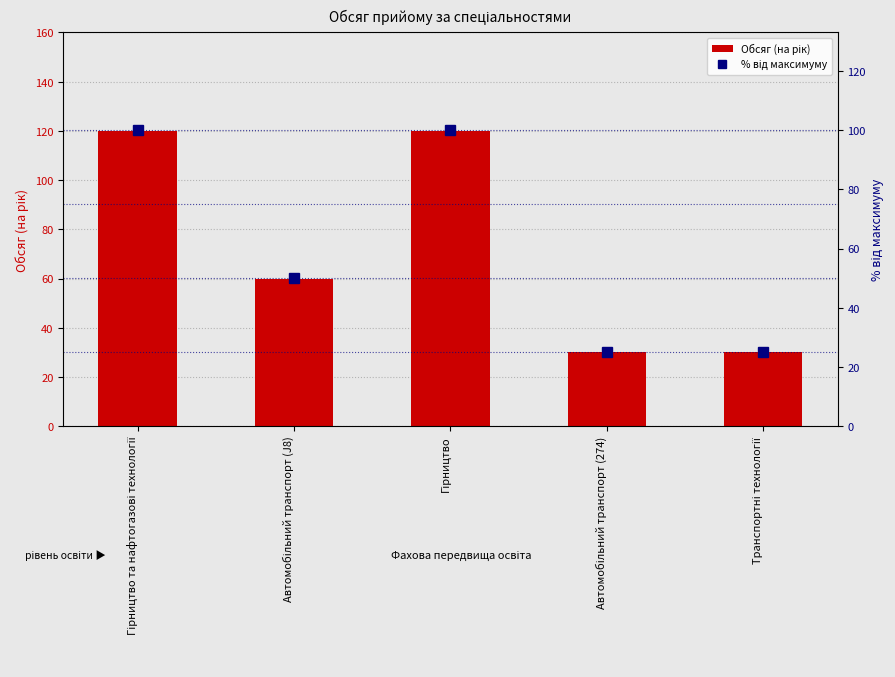

At how many categories does at least one series exceed 104?

2